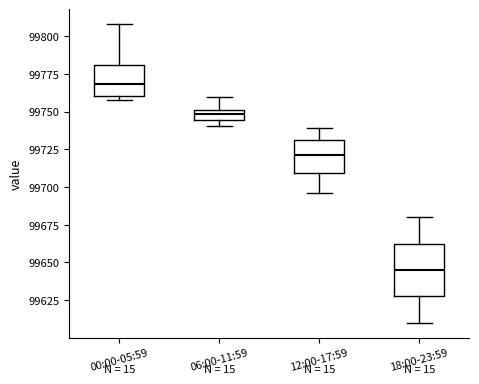

Comparing the boxes themselves (not the whiskers), which one is the tallest?

18:00-23:59